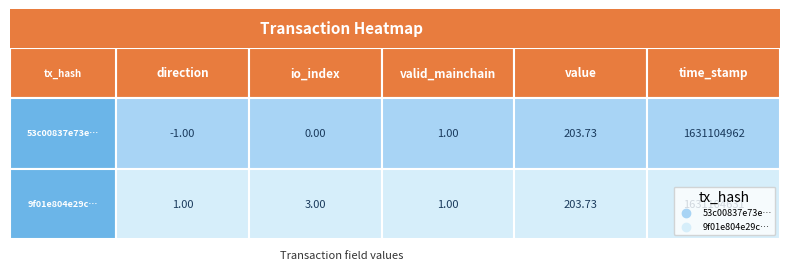

How many categories are shown in the chart?

5